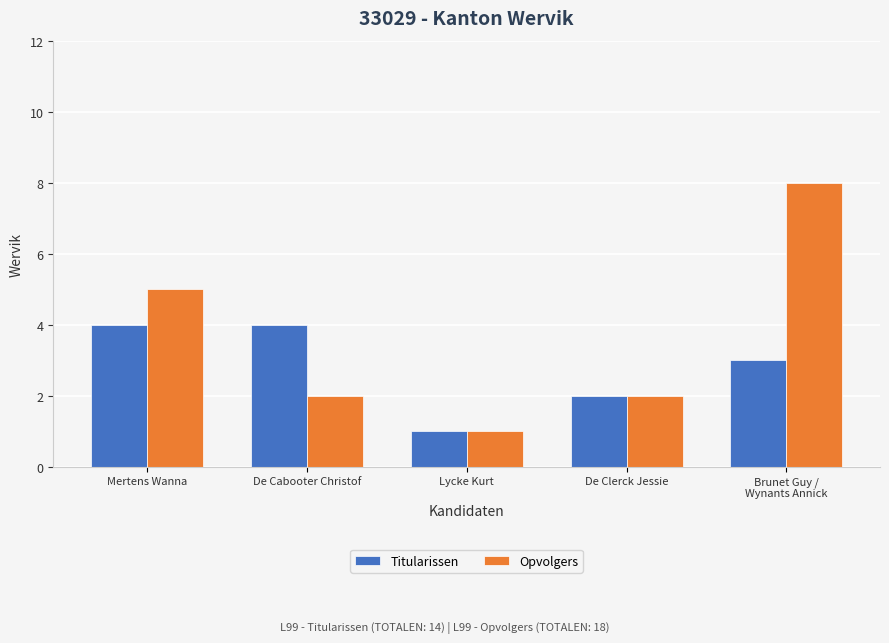

Is it true that Titularissen equals 6 at De Cabooter Christof?

False